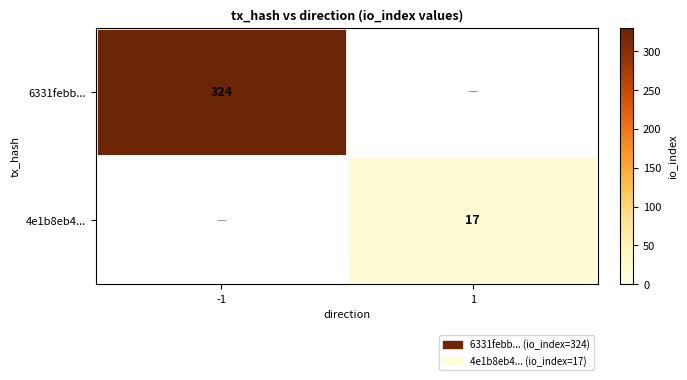

Which label corresponds to the smallest value in the chart?

1